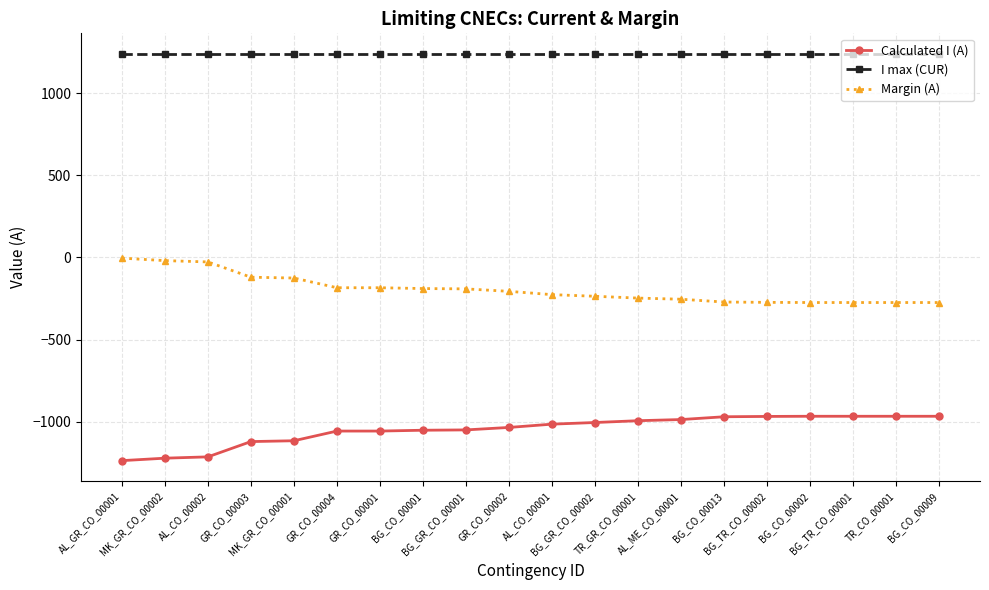

List the series in order of their peak value, lowest first.

Calculated I (A), Margin (A), I max (CUR)